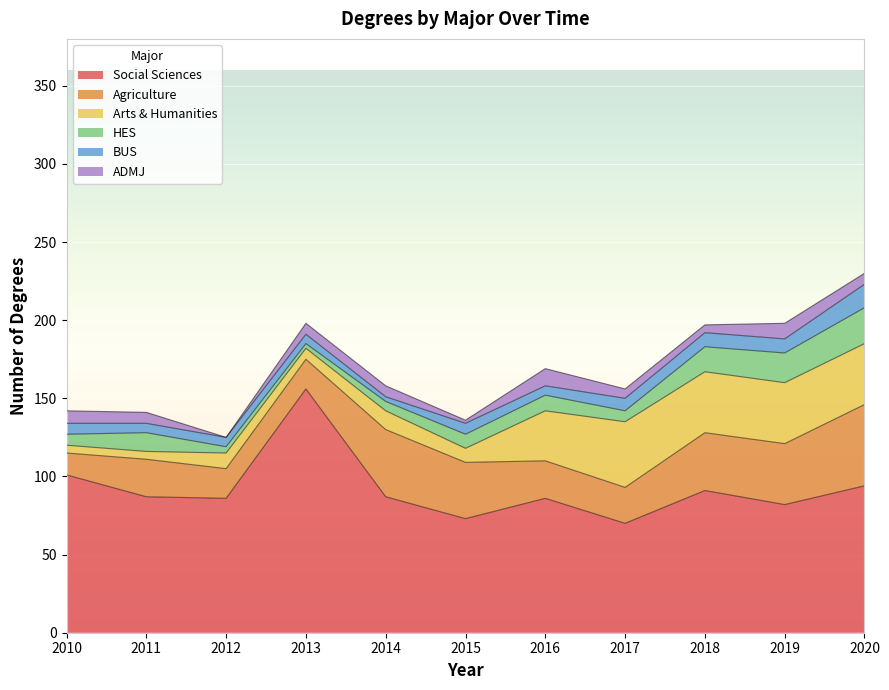

True or false: Social Sciences has a value of 86 at 2016.

True